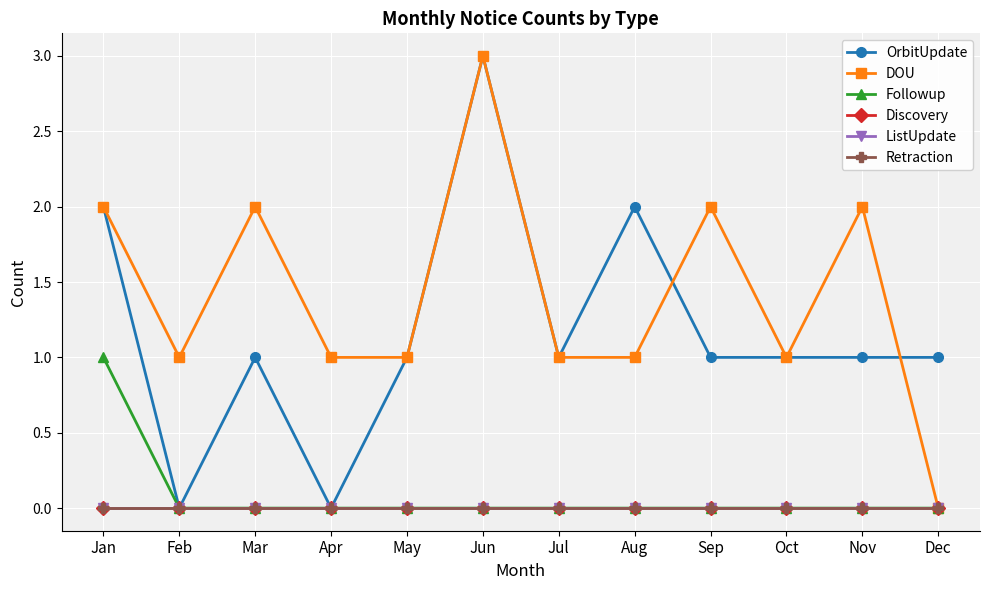

At which category is the sum across all series the highest?

Jun